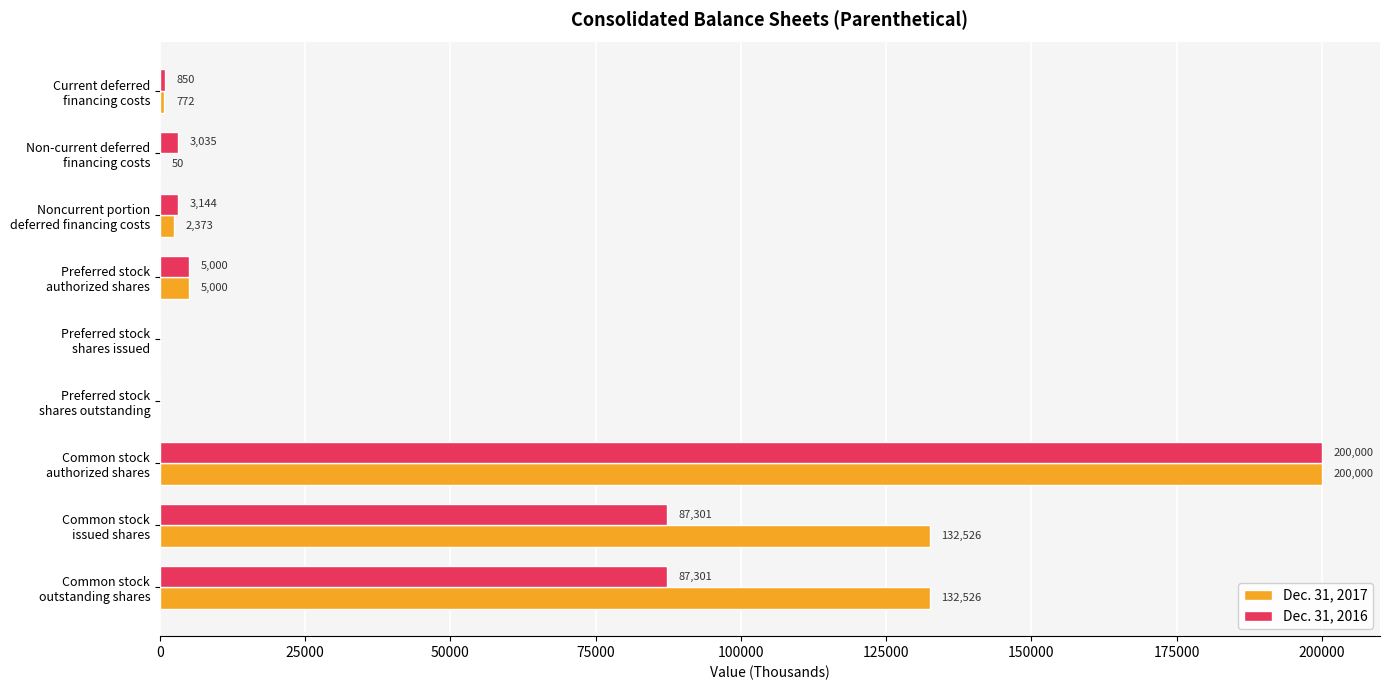

Which series has the largest total across all categories?

Dec. 31, 2017